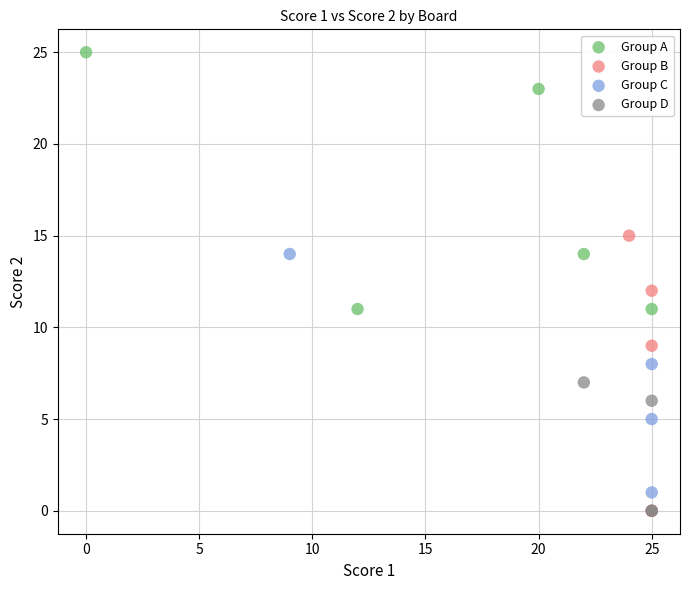

Which series contains the highest Y value?

Group A